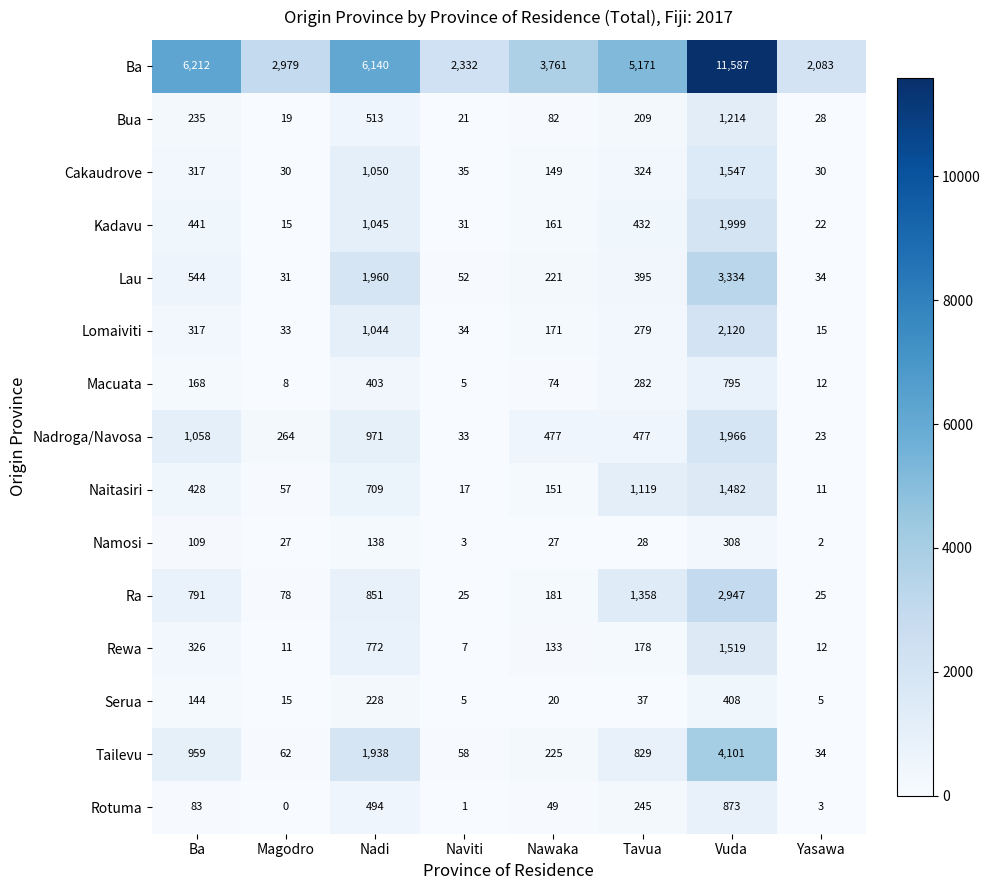

How many distinct data groups are displayed?

15